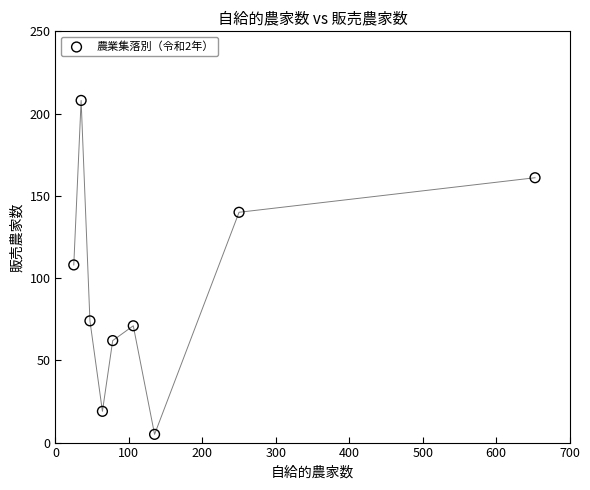

What is the average Y value?

94